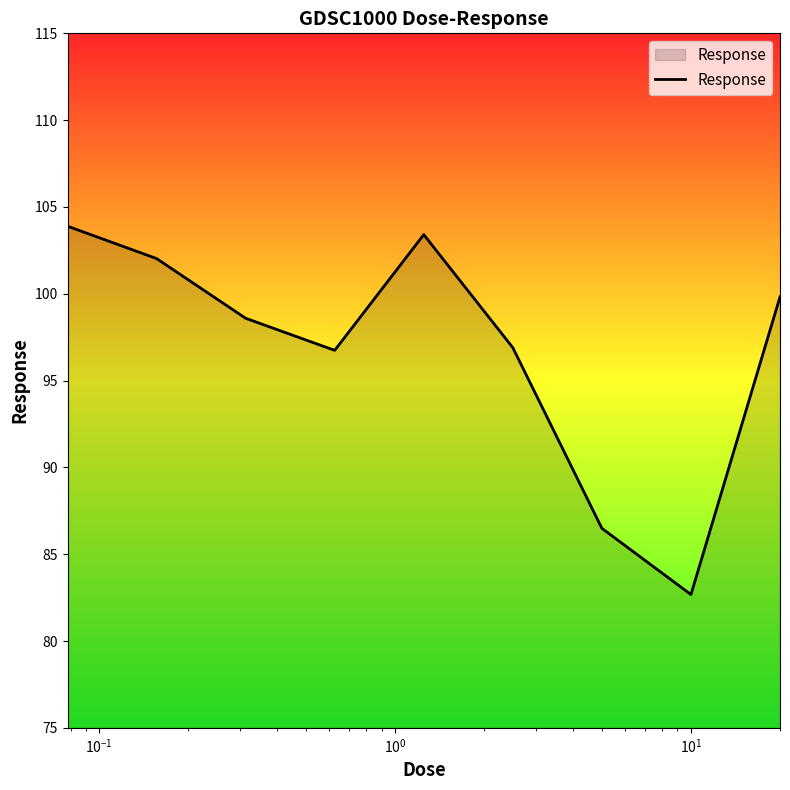

What is the smallest value displayed?

82.7